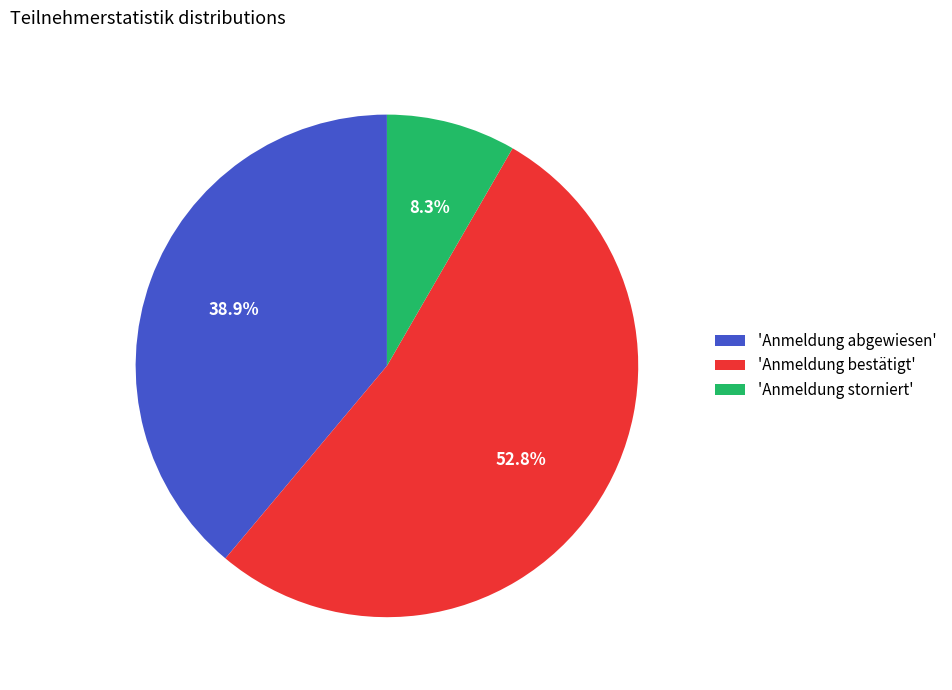

Which has a higher value, 'Anmeldung storniert' or 'Anmeldung bestätigt'?

'Anmeldung bestätigt'